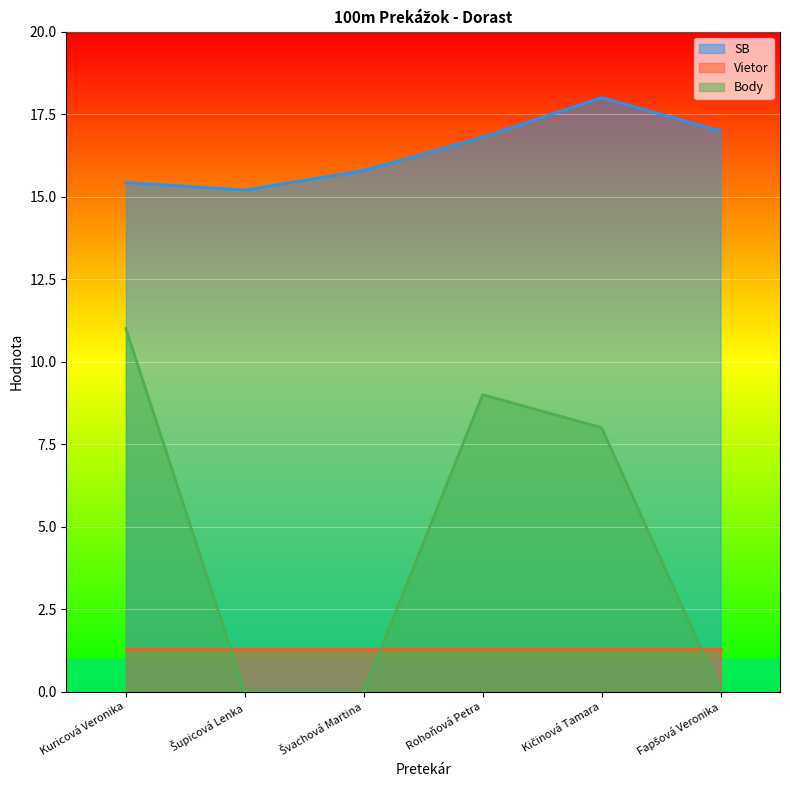

What is the approximate value of Body at Kuricová Veronika?

11.0